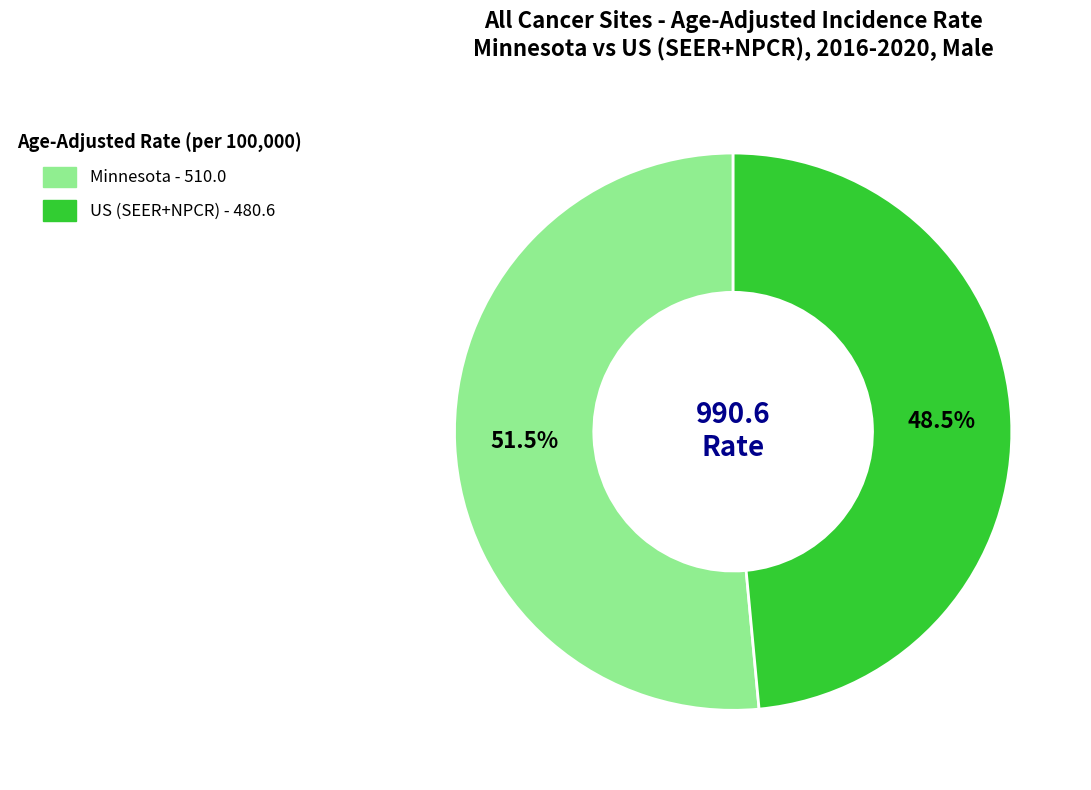

To the nearest percent, what is the average slice percentage?

50%